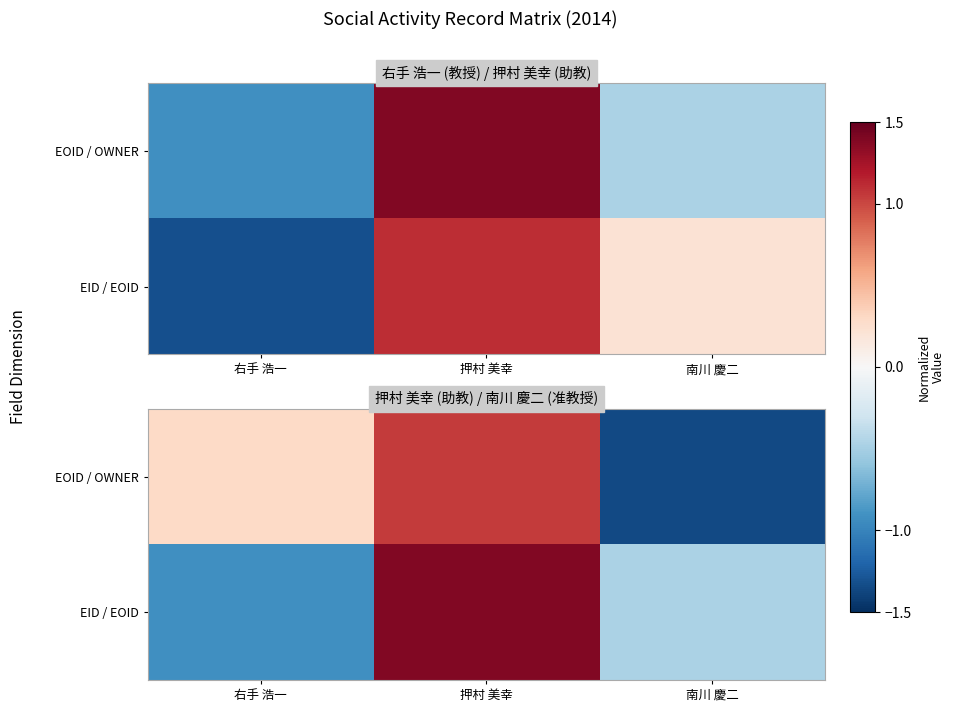

How many data points in EID / EOID are above 0?

1